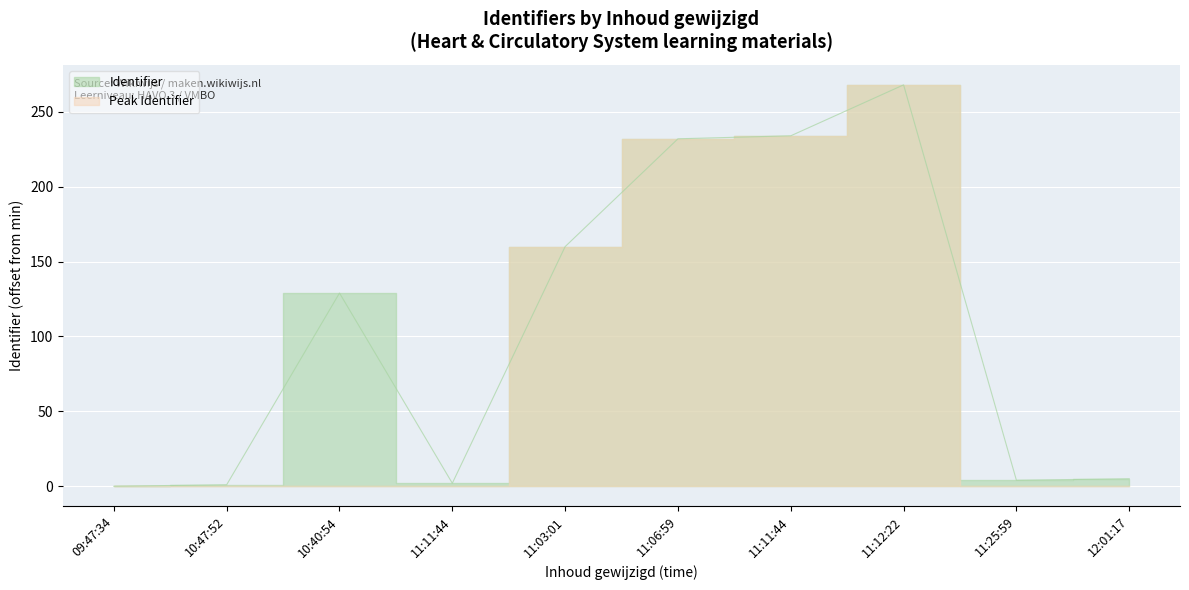

What is the sum of the values at 2019-03-28 11:03:01 and 2019-03-28 10:47:52?

161